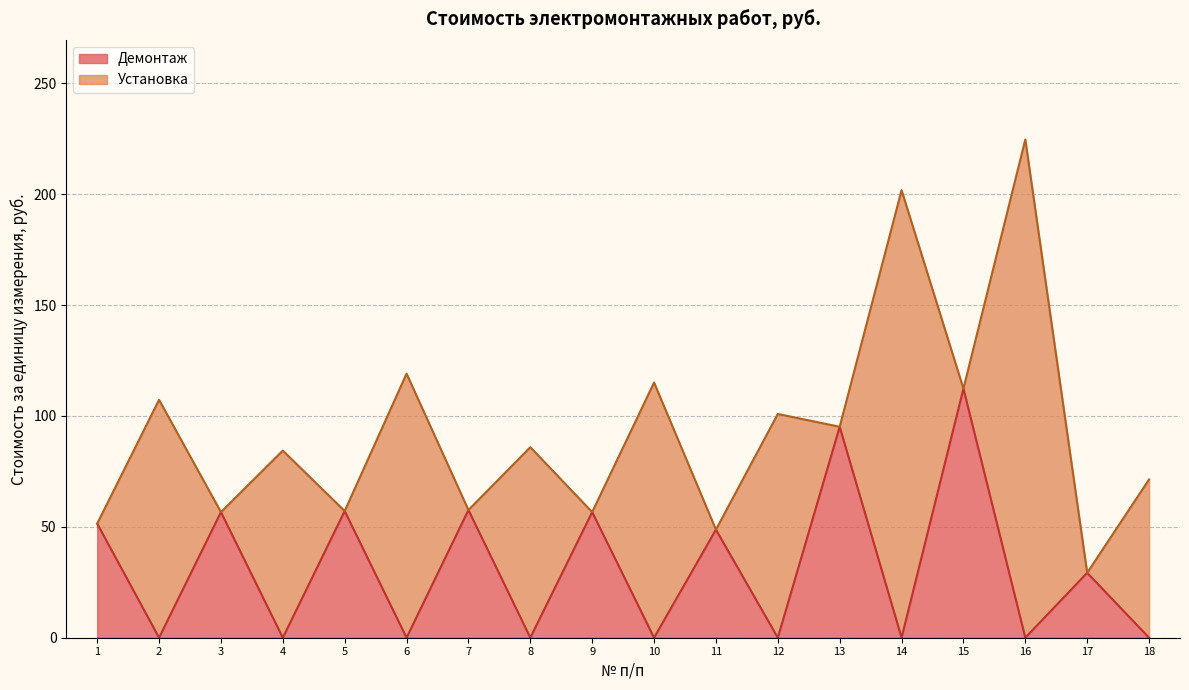

What is the average value?

31.4